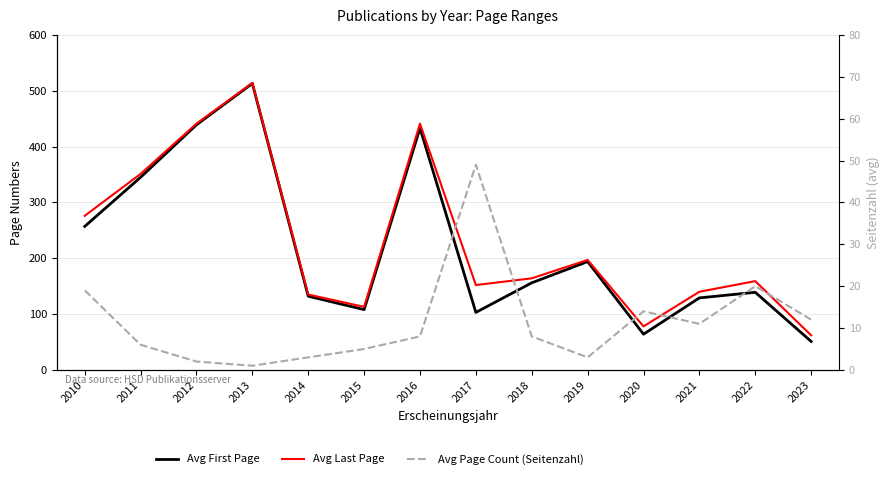

Is it true that Avg First Page equals 139 at 2022?

True